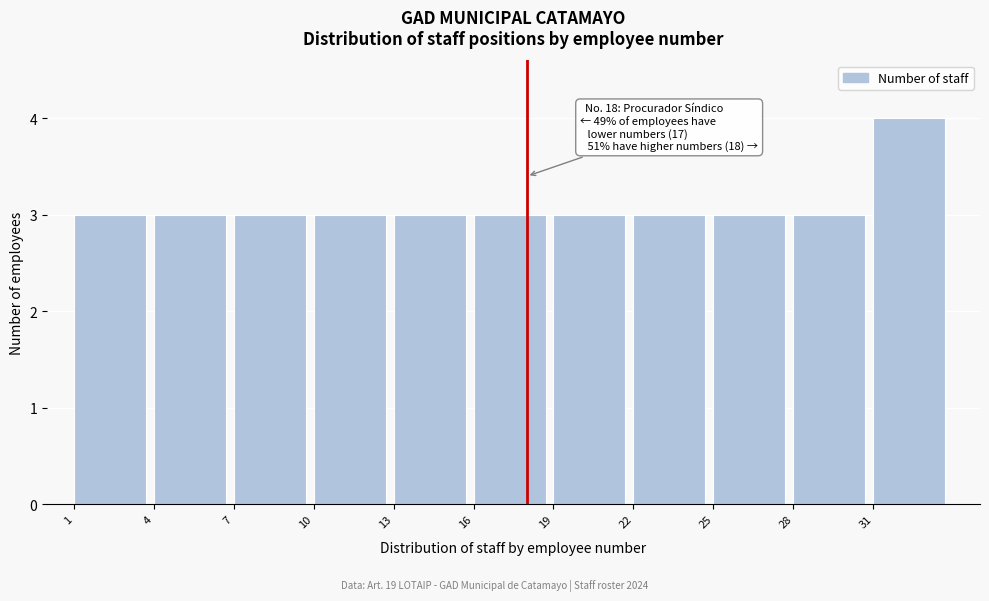

Which range on the x-axis has the tallest bar?

31 to 34